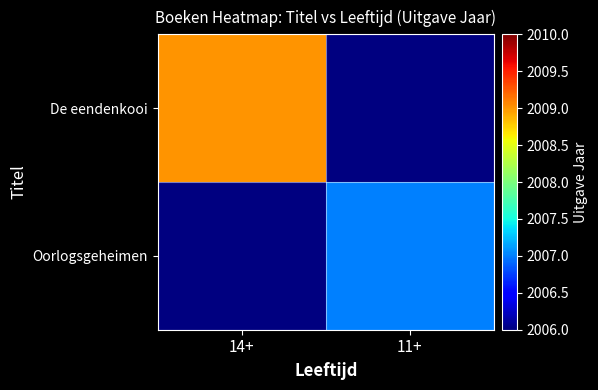

What value does the De eendenkooi series have at 14+?

2009.0